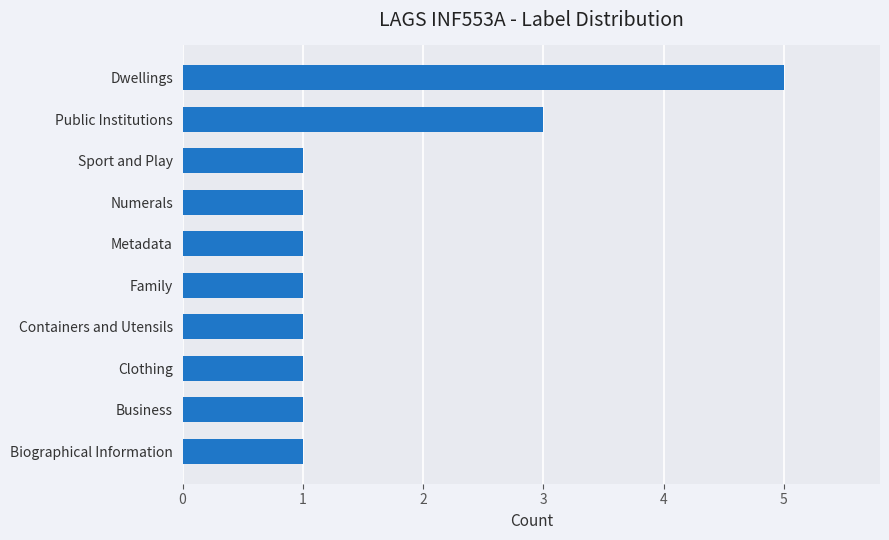

What value does the data have at Dwellings?

5